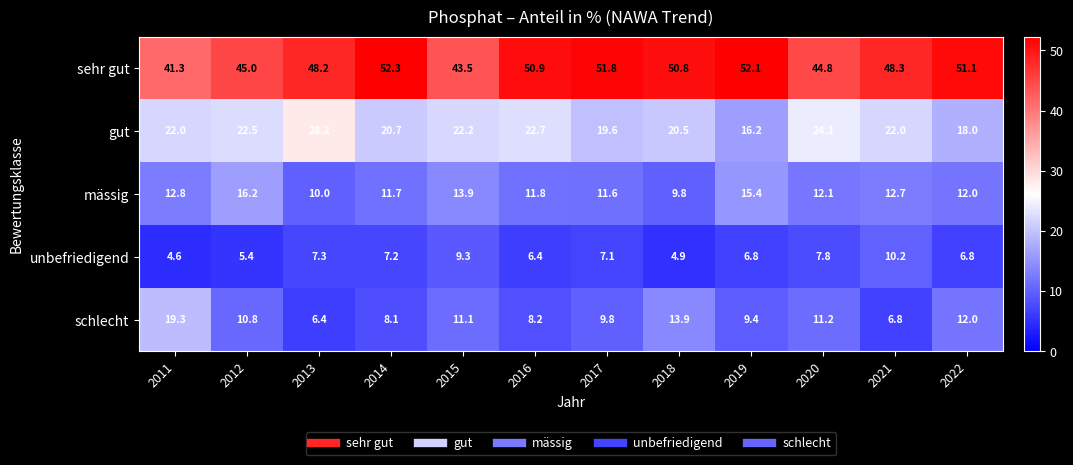

What is the spread (max minus min) of values at 2021?

41.5